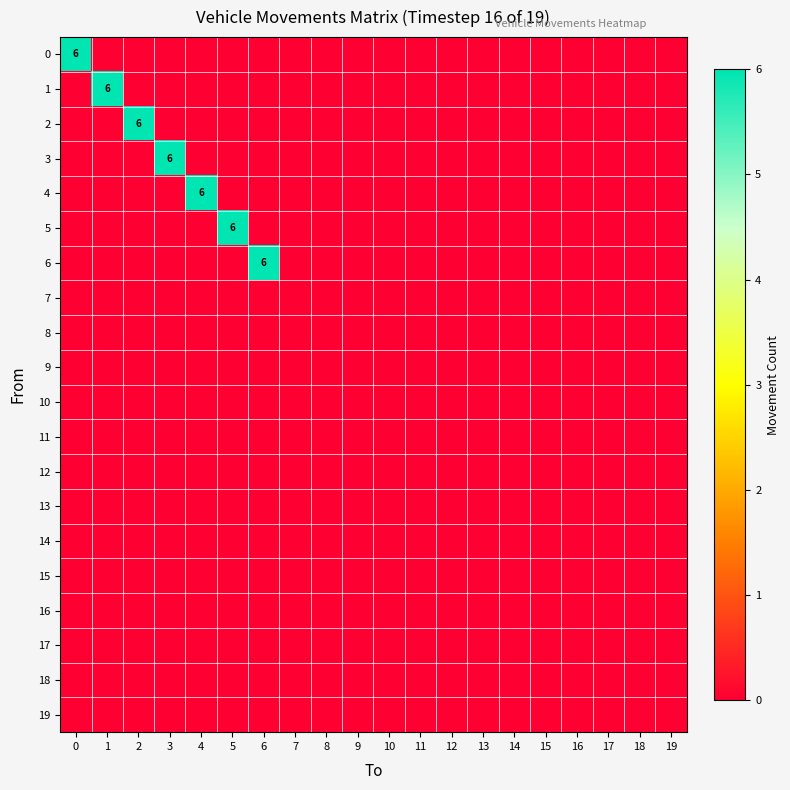

Which series changed the most between 4 and 13?

4